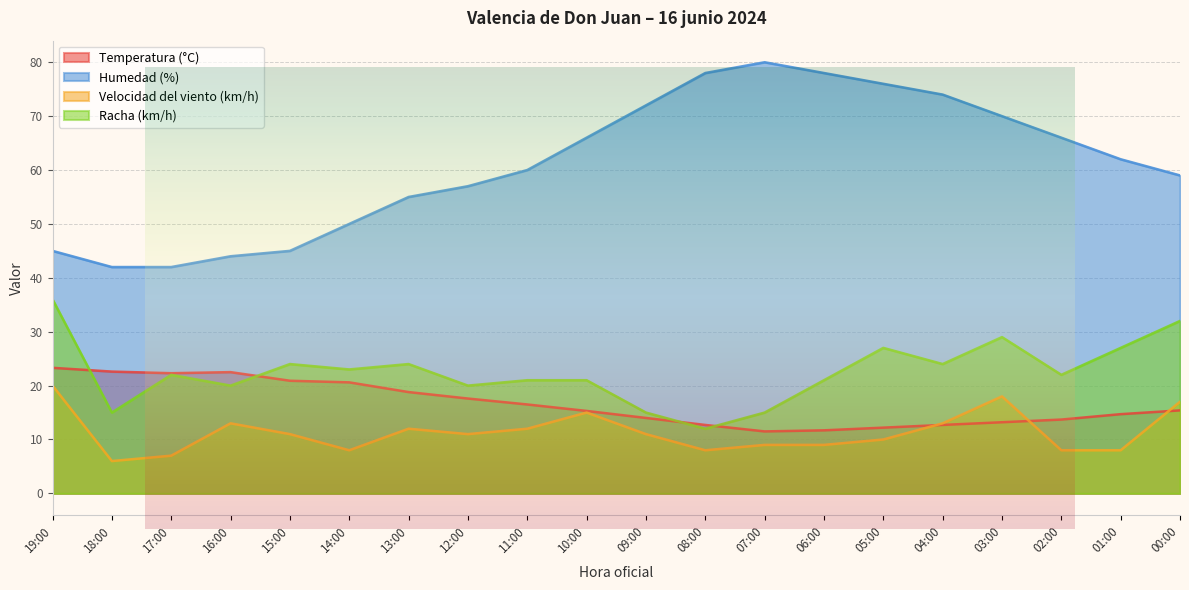

How many times do Temperatura (°C) and Velocidad del viento (km/h) cross each other?

3